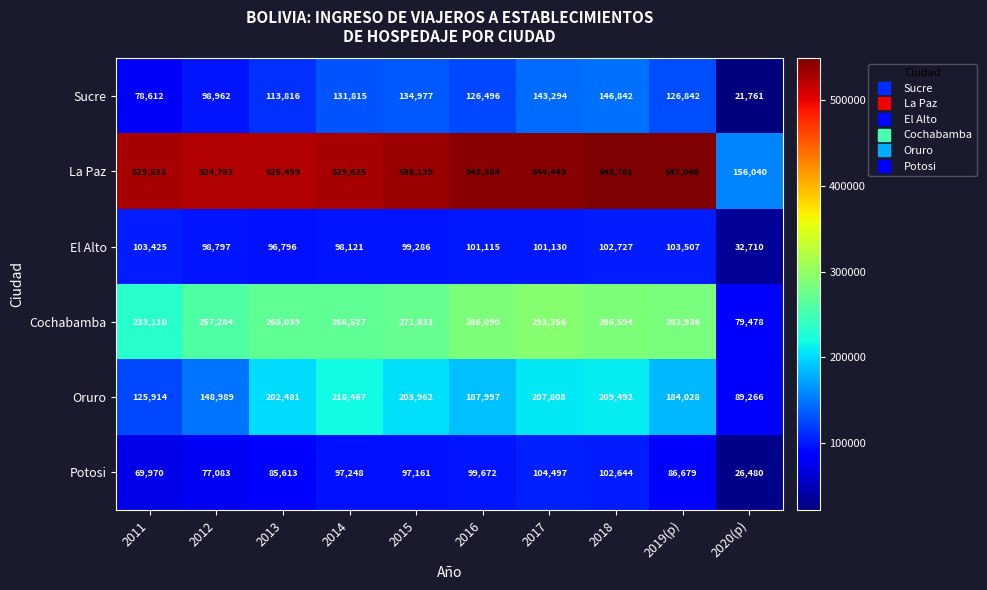

What is the difference between the maximum and second lowest values in the La Paz series?

23998